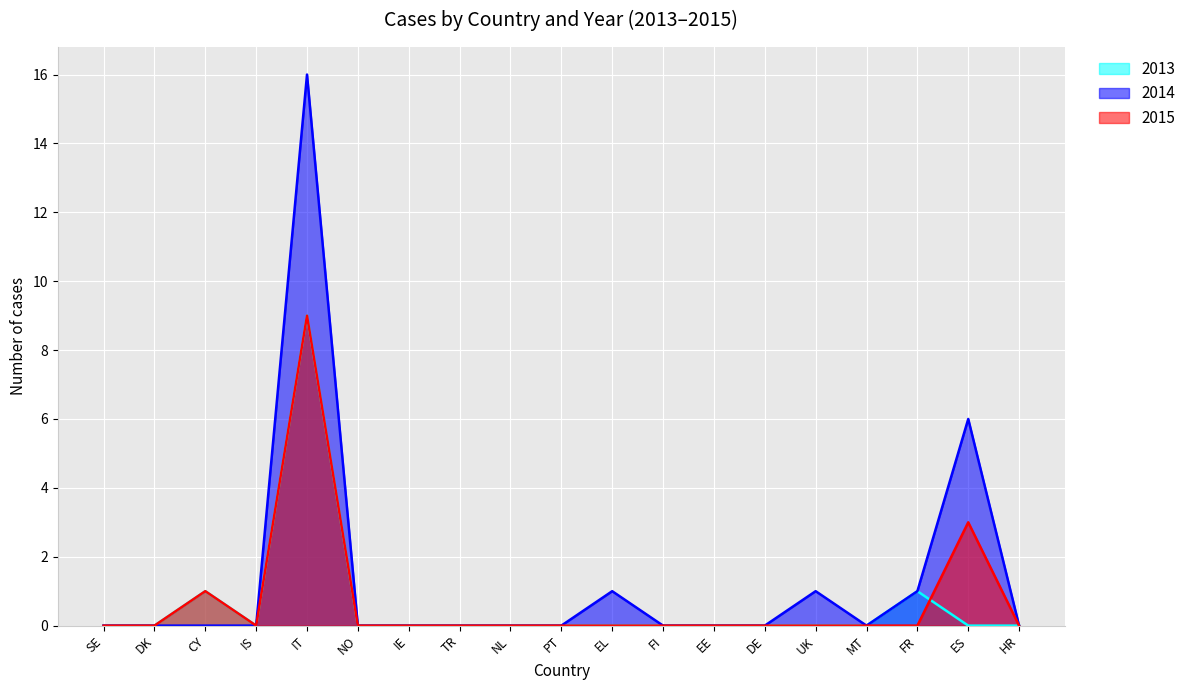

Which series changed the most between DK and TR?

2013